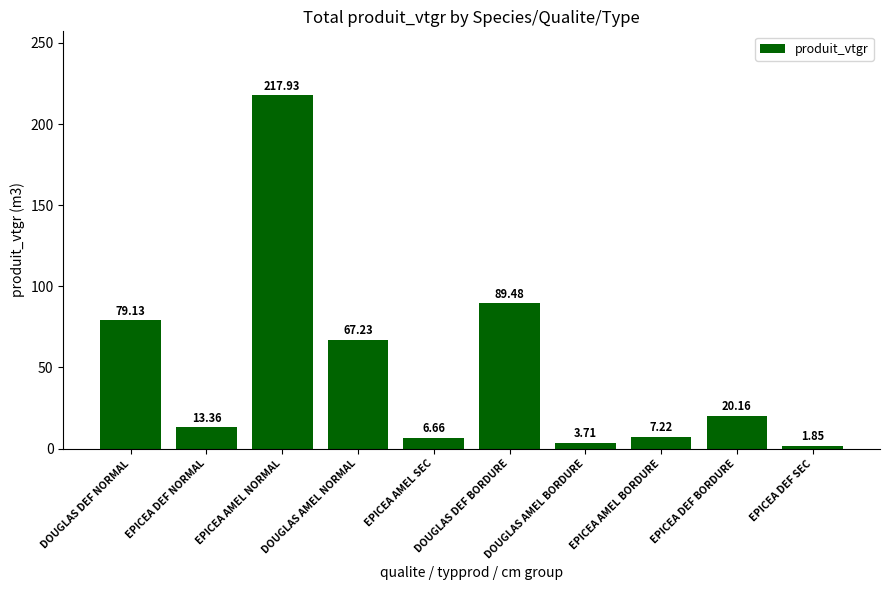

List the labels in order of value, smallest first.

EPICEA DEF SEC, DOUGLAS AMEL BORDURE, EPICEA AMEL SEC, EPICEA AMEL BORDURE, EPICEA DEF NORMAL, EPICEA DEF BORDURE, DOUGLAS AMEL NORMAL, DOUGLAS DEF NORMAL, DOUGLAS DEF BORDURE, EPICEA AMEL NORMAL